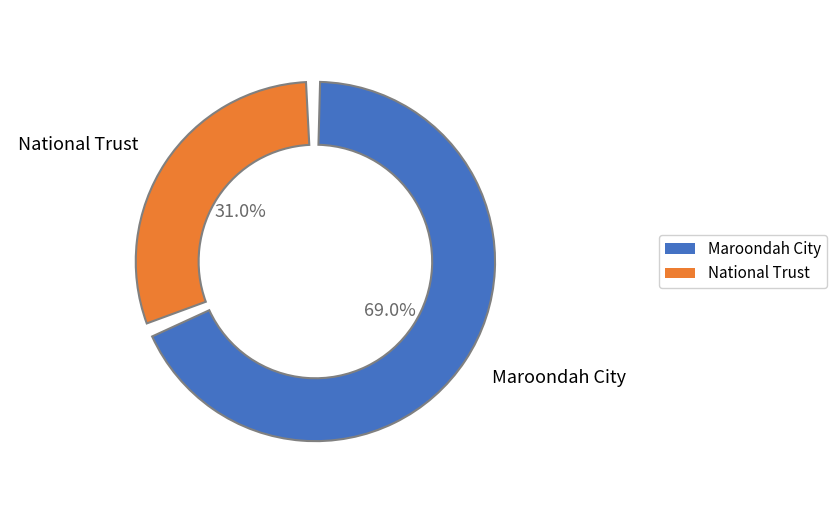

How many slices are in this pie chart?

2